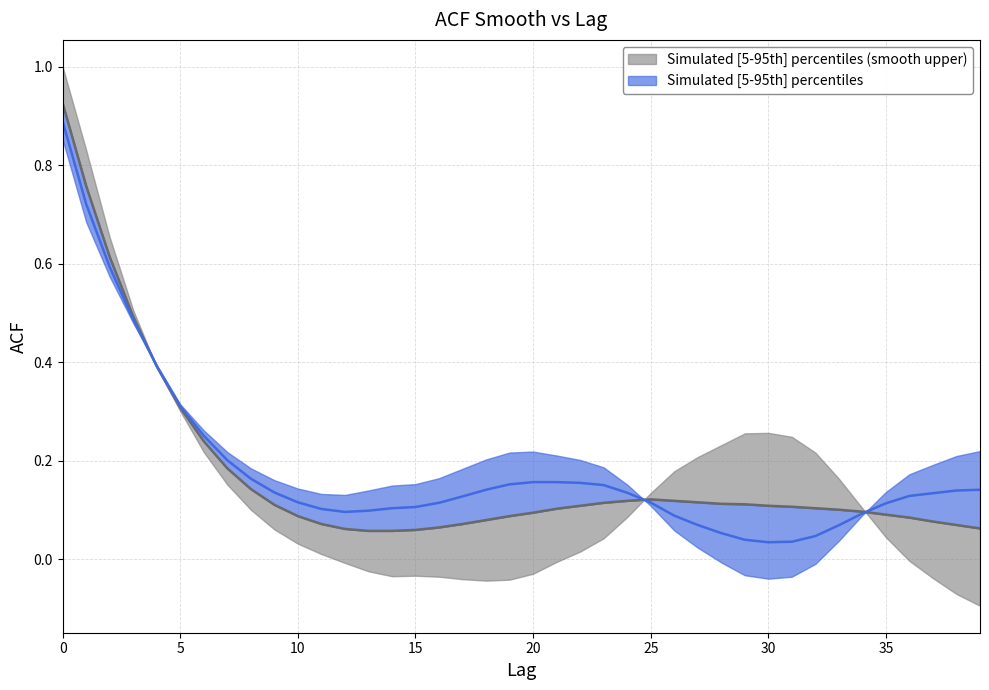

What is the approximate value at 2?

0.6